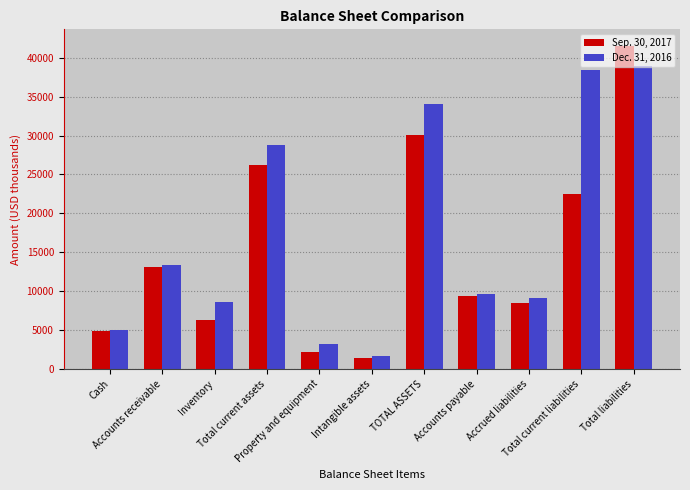

What is the sum of all Sep. 30, 2017 values?

166188